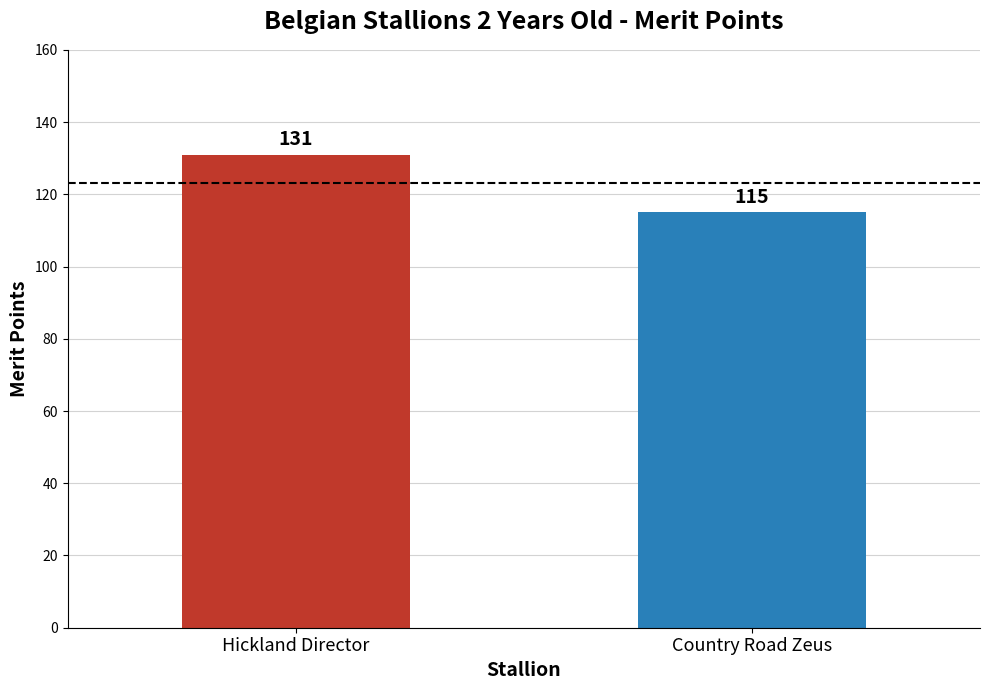

Reading left to right, extract all data points from this chart.

Hickland Director=131	Country Road Zeus=115